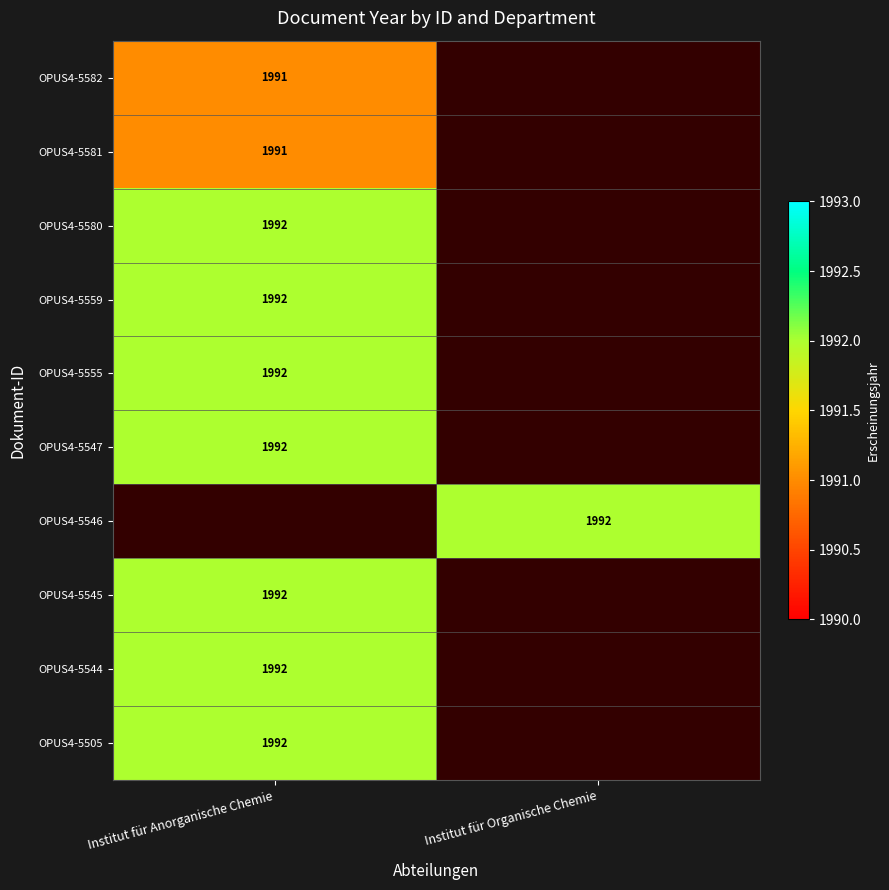

True or false: OPUS4-5547 has a value of 2765 at Institut für Anorganische Chemie.

False